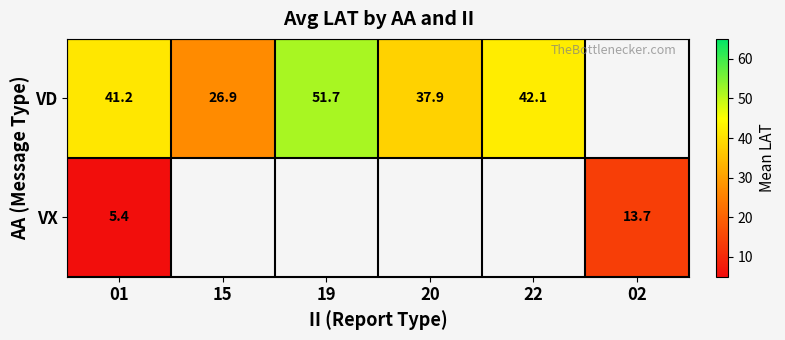

Which series has the largest range (max minus min)?

VD